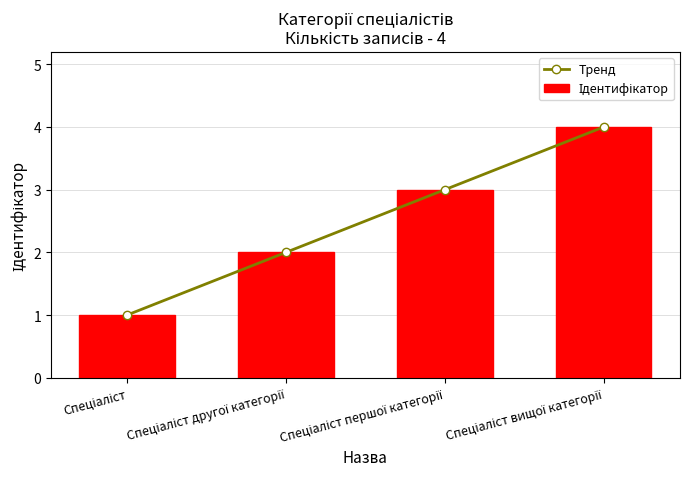

What position from the left is Спеціаліст вищої категорії?

4